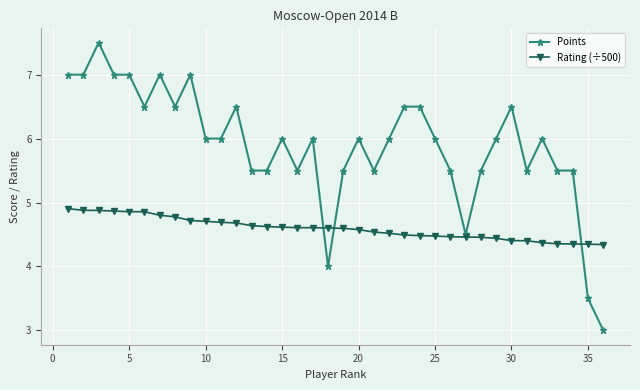

True or false: Points has more than 1 points higher than both neighbors.

True